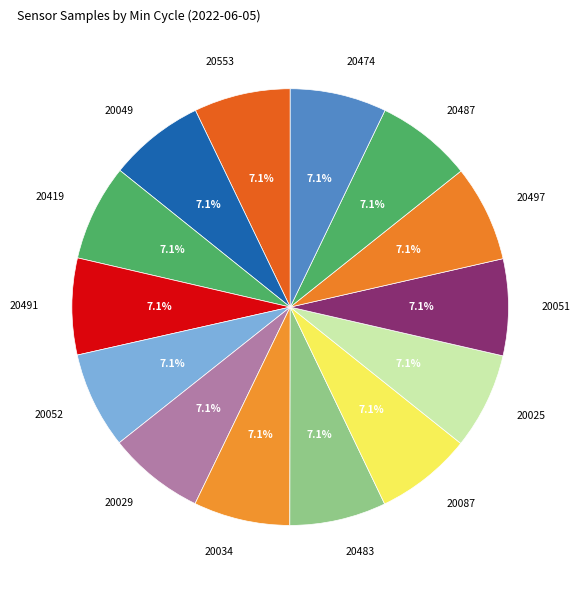

Does 20419 account for over 50% of the chart?

No